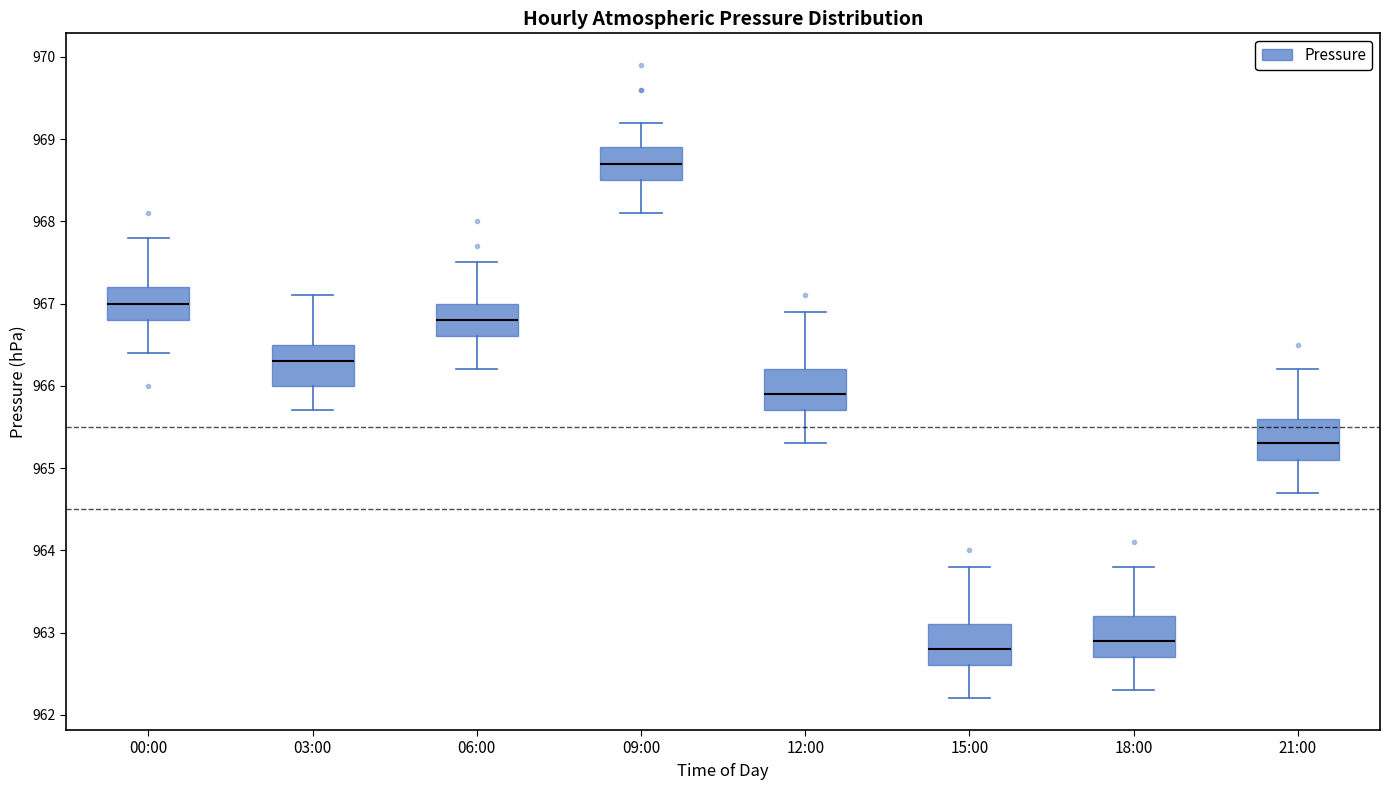

Which box has the lowest median line?

15:00